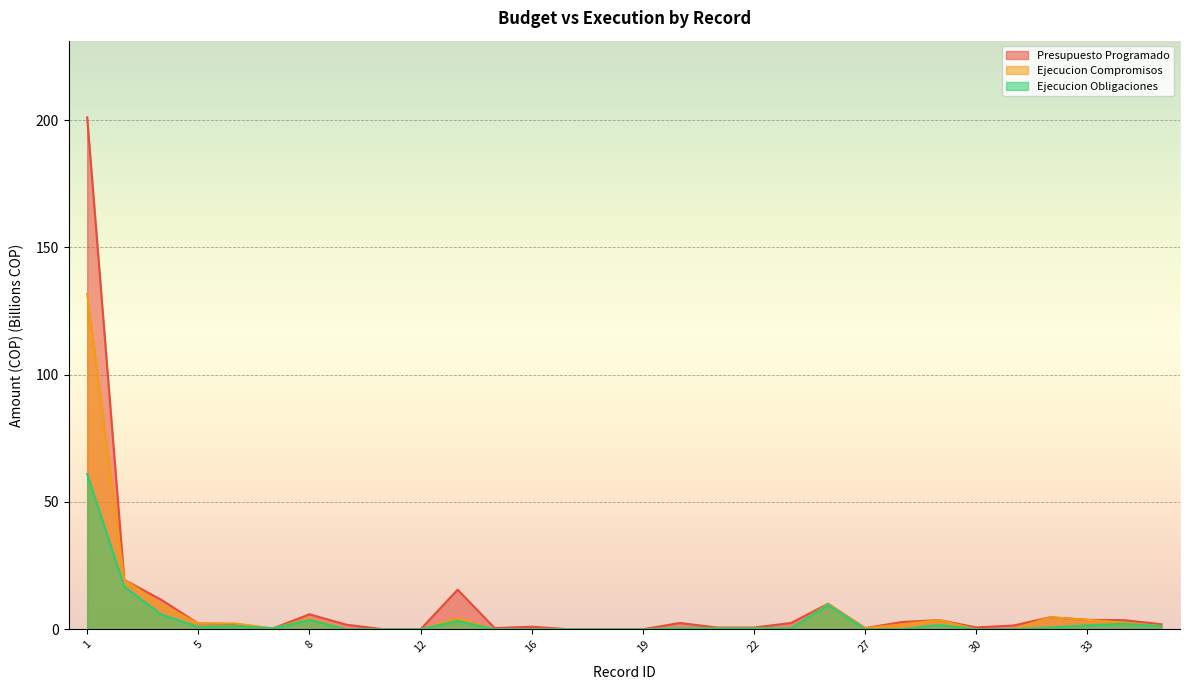

What is the difference between the highest and lowest values at 26?

0.4